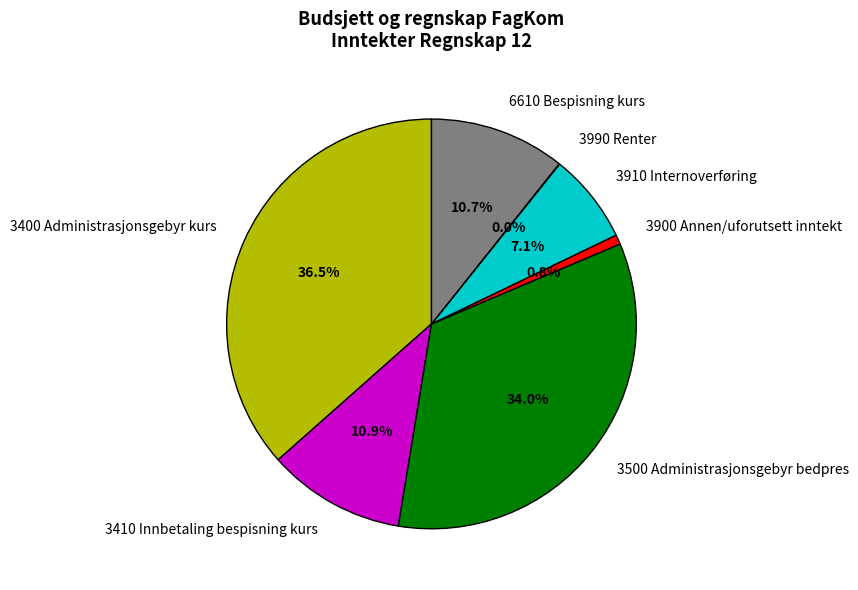

True or false: 6610 Bespisning kurs accounts for 1% of the total.

False